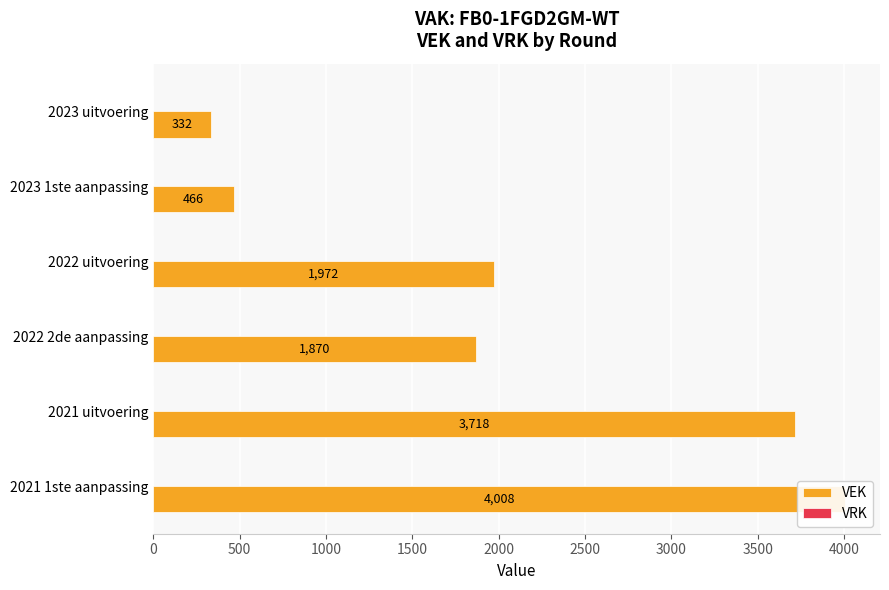

Does the chart contain any negative values?

No